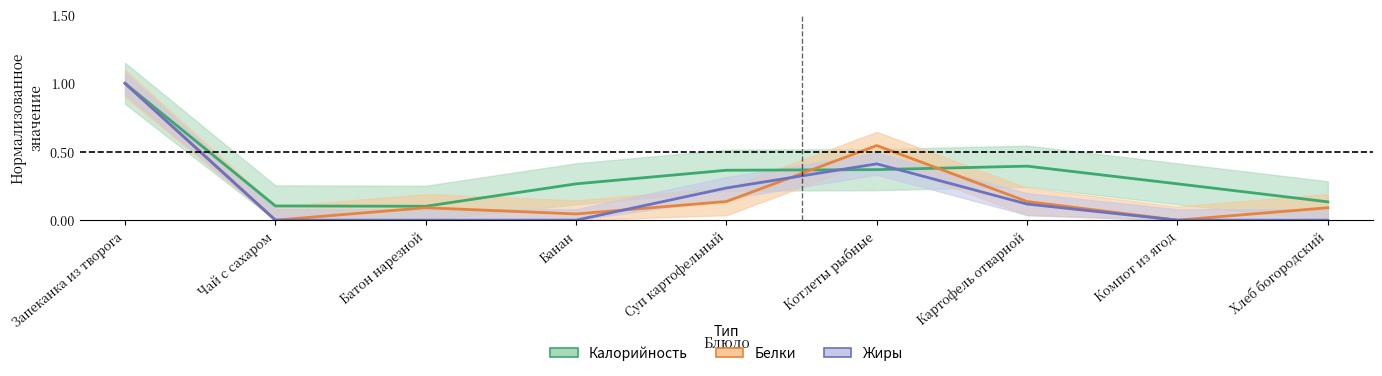

Reading left to right, transcribe all the data shown in this chart.

Калорийность: 1.0	0.1	0.1	0.3	0.4	0.4	0.4	0.3	0.1
Белки: 1.0	0.0	0.1	0.0	0.1	0.5	0.1	0.0	0.1
Жиры: 1.0	0.0	0.0	0.0	0.2	0.4	0.1	0.0	0.0